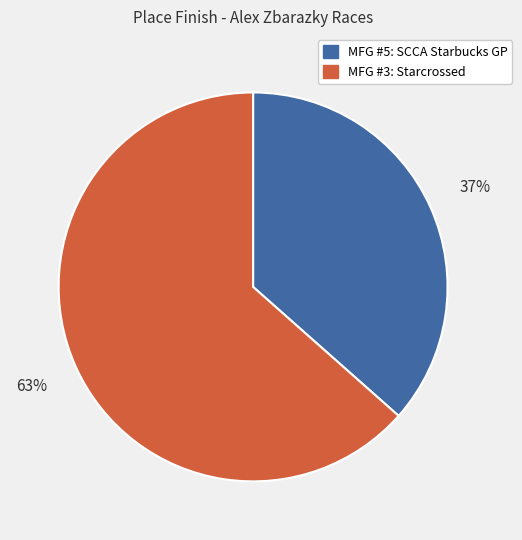

Which has a higher value, MFG #5: SCCA Starbucks GP or MFG #3: Starcrossed?

MFG #3: Starcrossed